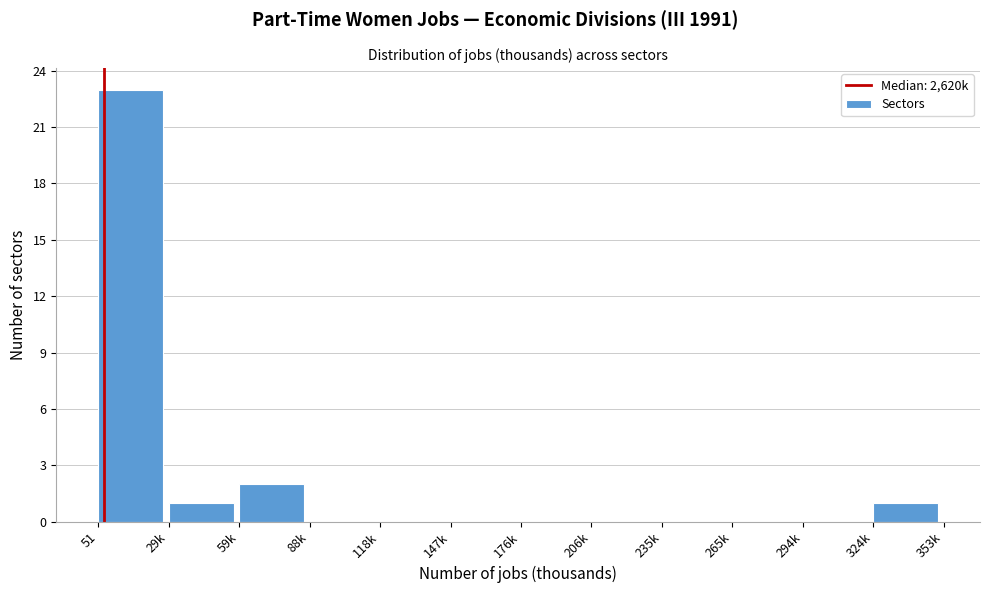

Reading left to right, transcribe all the data shown in this chart.

51=23	29k=1	59k=2	88k=0	118k=0	147k=0	176k=0	206k=0	235k=0	265k=0	294k=0	324k=1